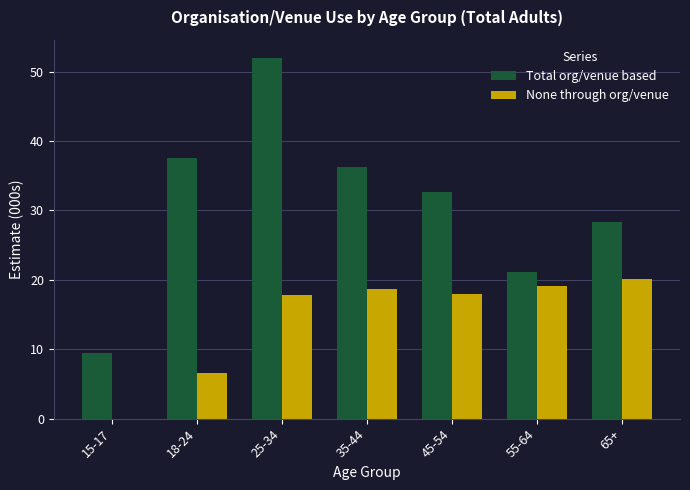

Does the chart contain stacked bars?

No